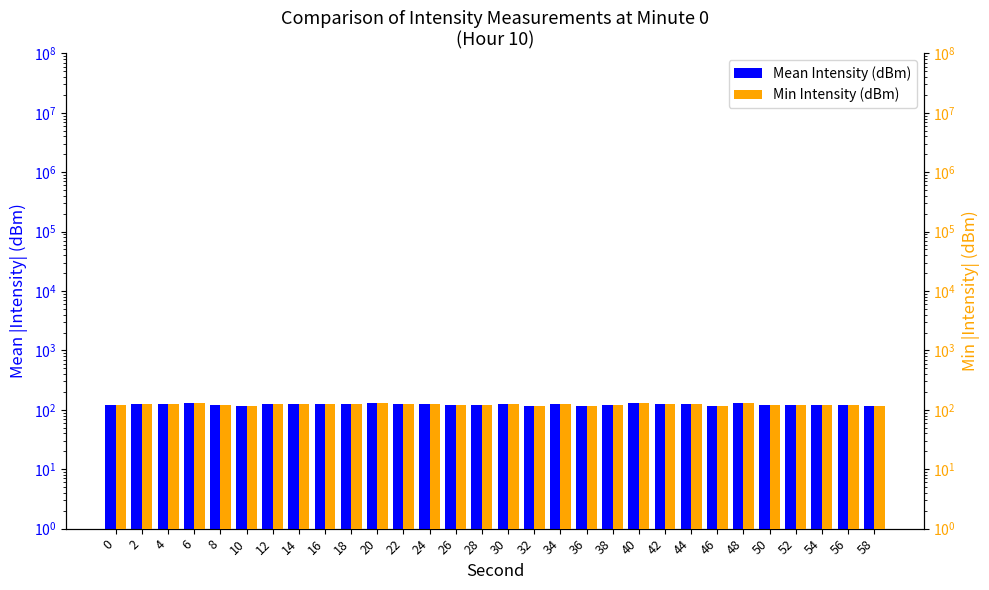

Which has a higher value, 2 or 42?

2